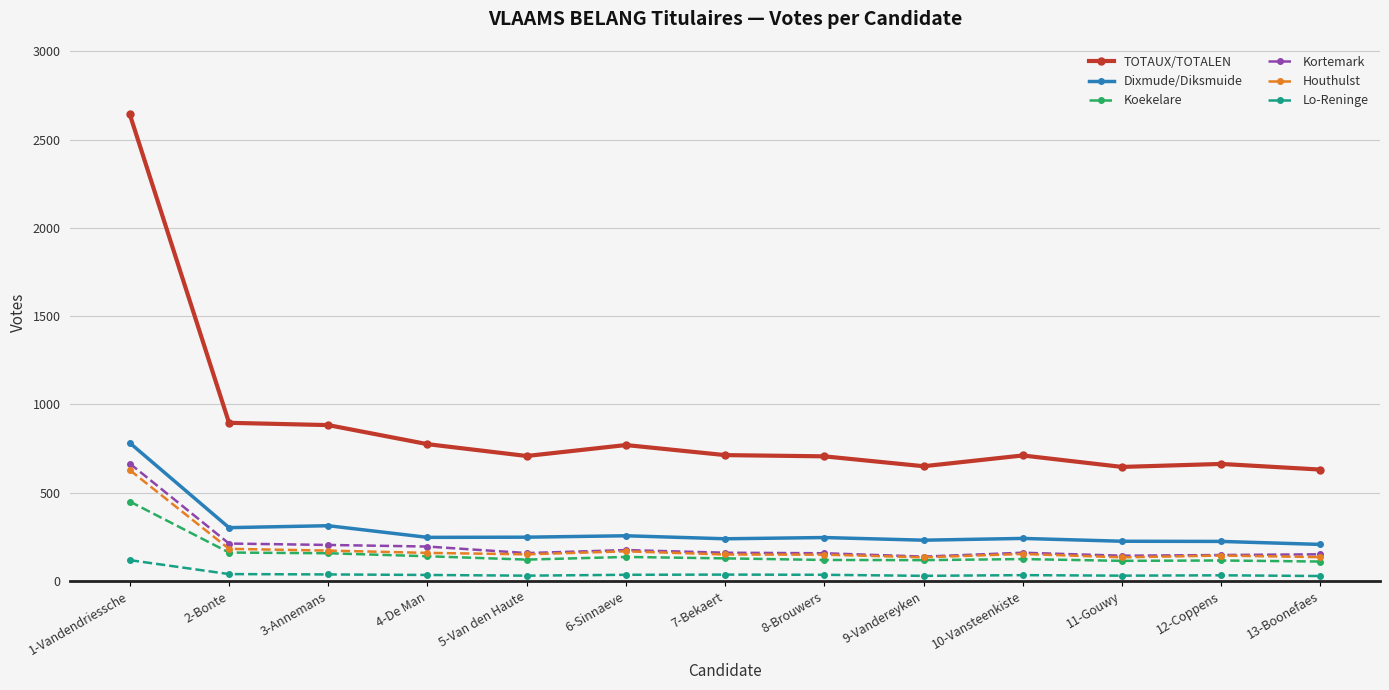

Is it true that Lo-Reninge equals 34 at 4-De Man?

True